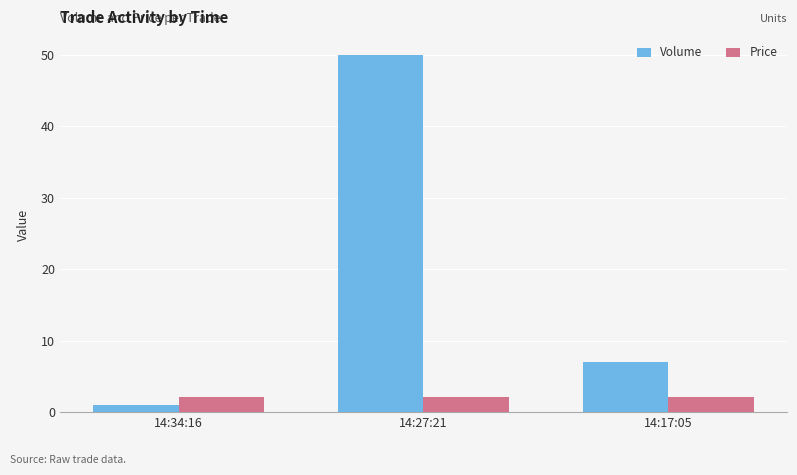

What is the label of the 1st bar from the right?

14:17:05